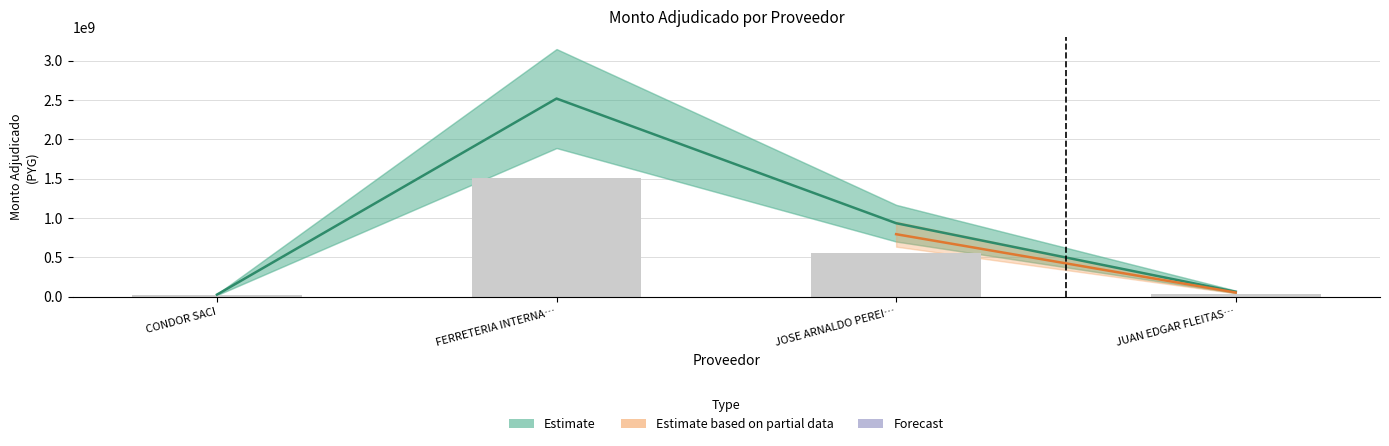

At which label does the data first exceed 932961900?

FERRETERIA INTERNA…